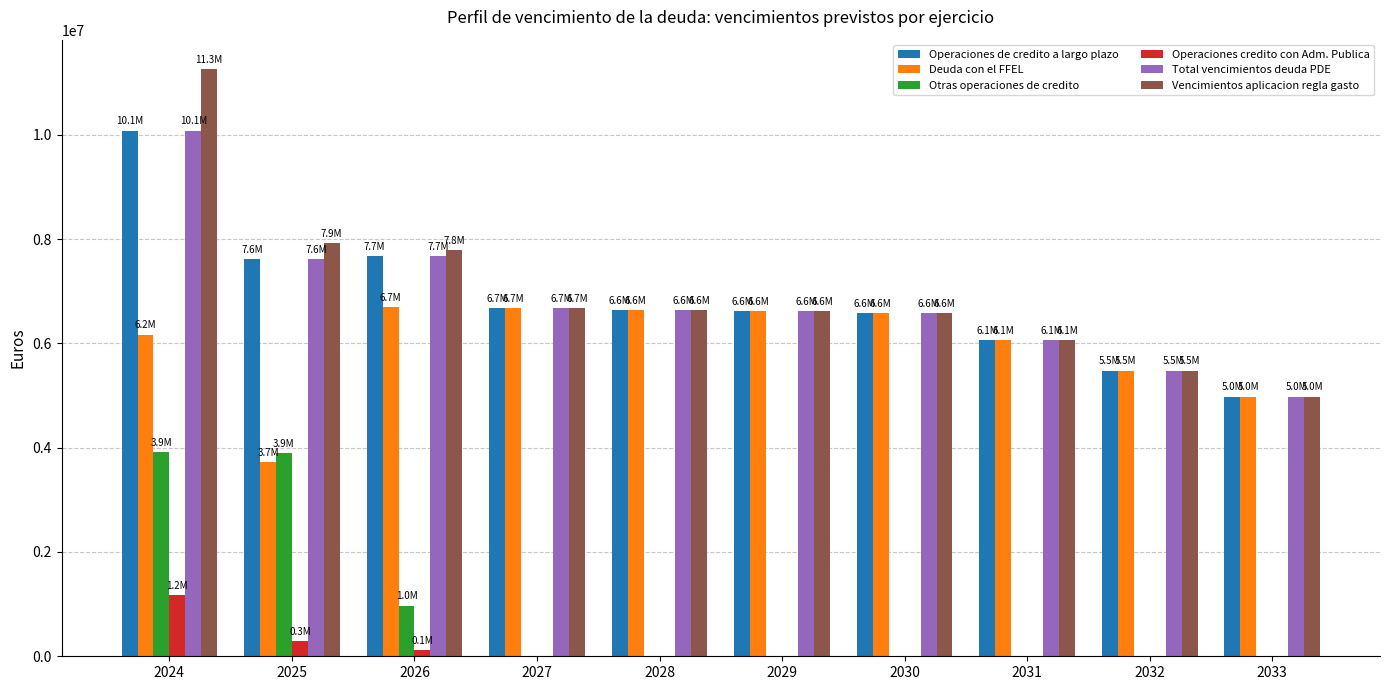

What is the total value across all series at 2028?

26571404.6